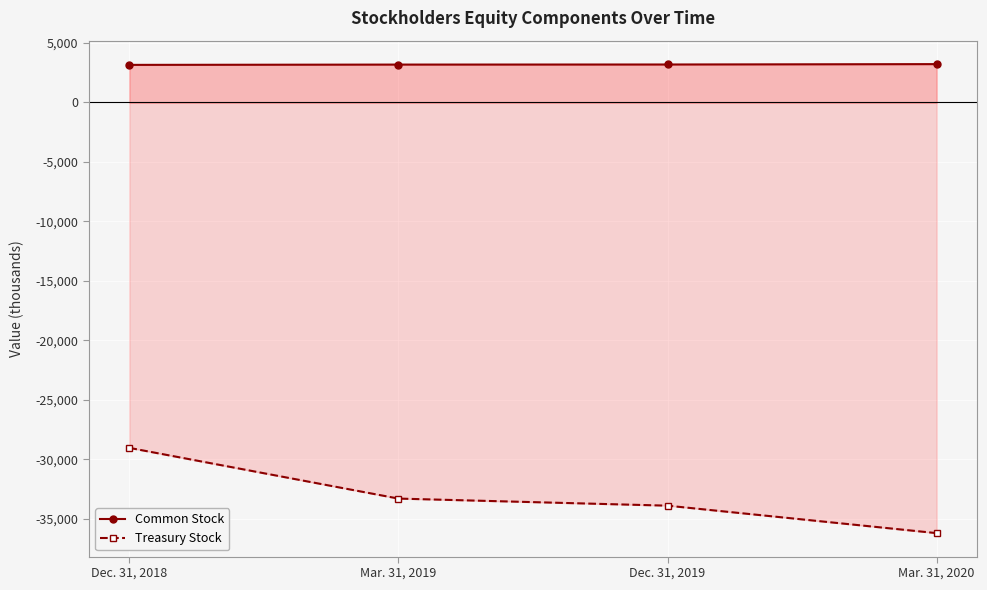

Between Dec. 31, 2019 and Mar. 31, 2020, which is larger?

Mar. 31, 2020